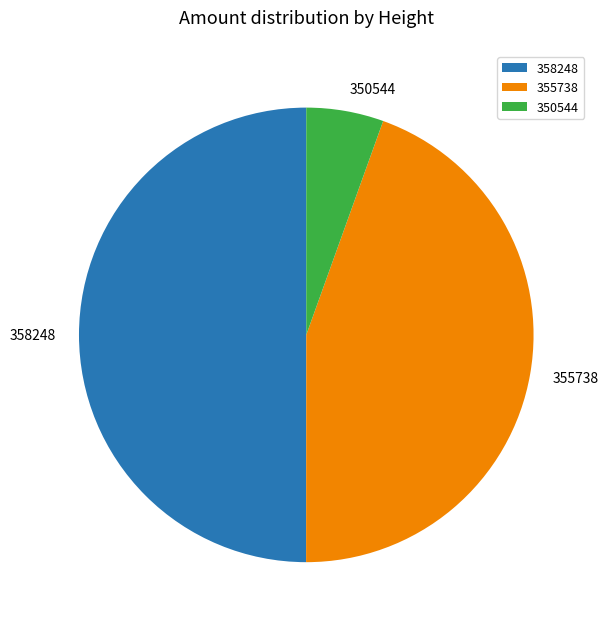

How many segments does this pie chart have?

3